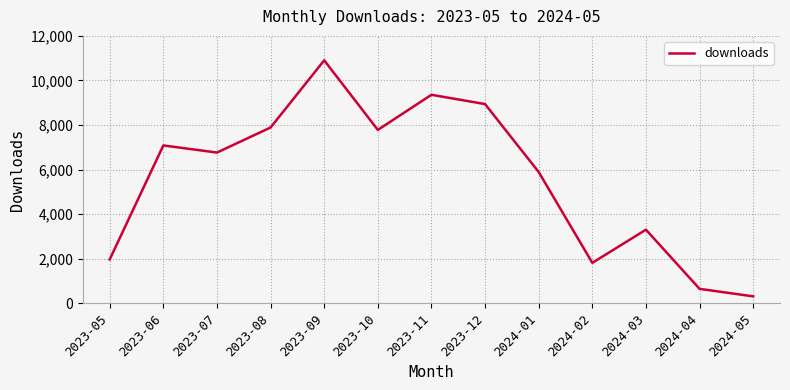

Where does the data first go above 6767?

2023-06